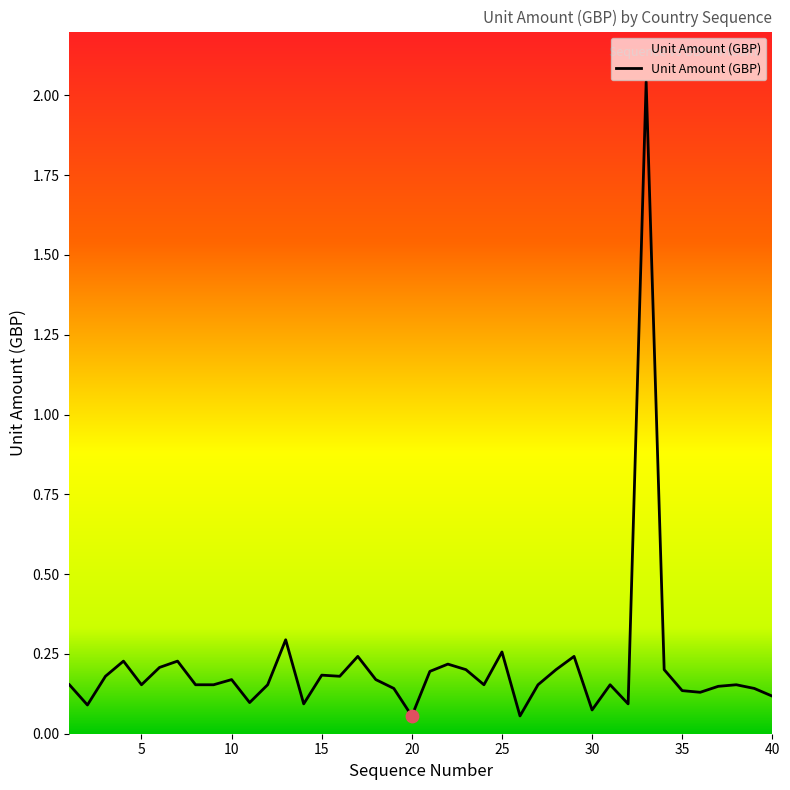

How many lines are shown in the chart?

1